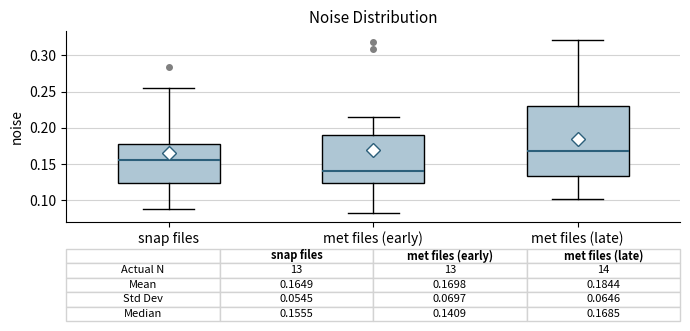

Which box's median line is the highest?

met files (late)